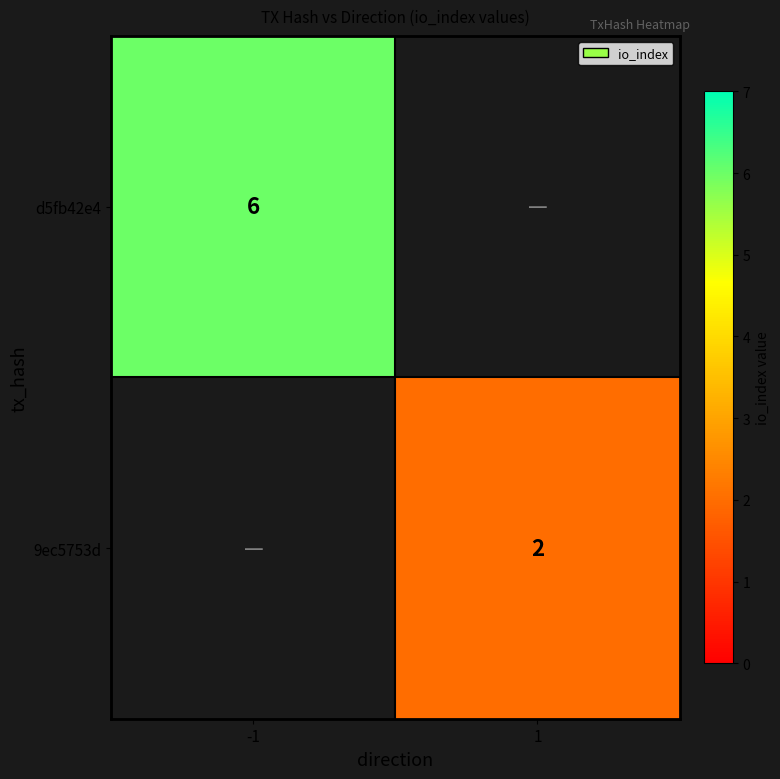

Rank the categories by d5fb42e4 value from highest to lowest.

-1, 1